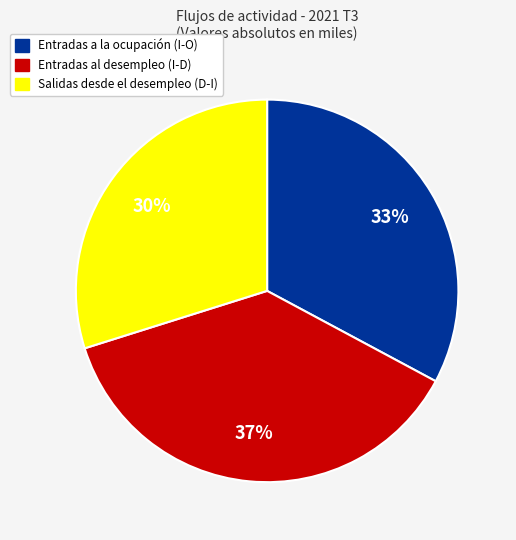

Is there any slice that represents more than half of the pie?

No